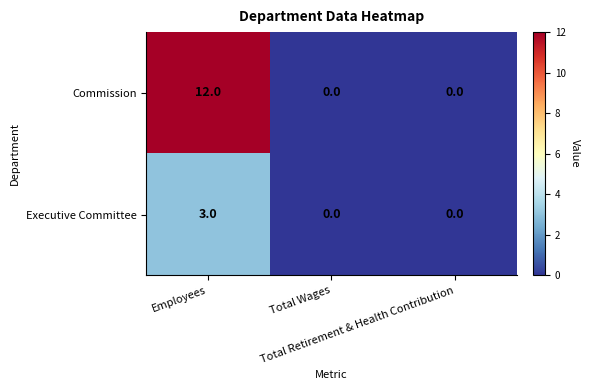

At how many categories does at least one series exceed 3?

1